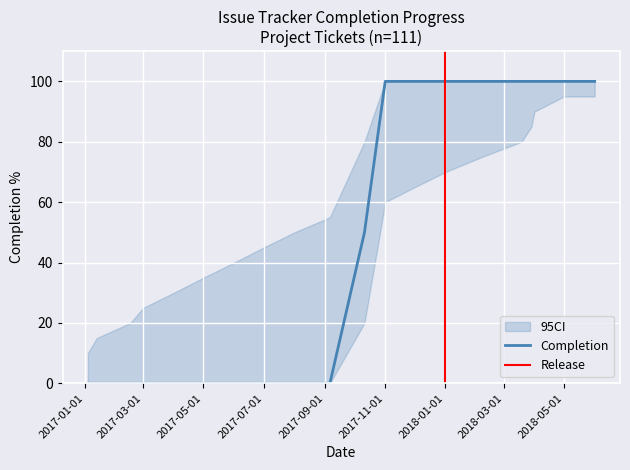

What is the label of the 20th point from the right?

2017-01-04